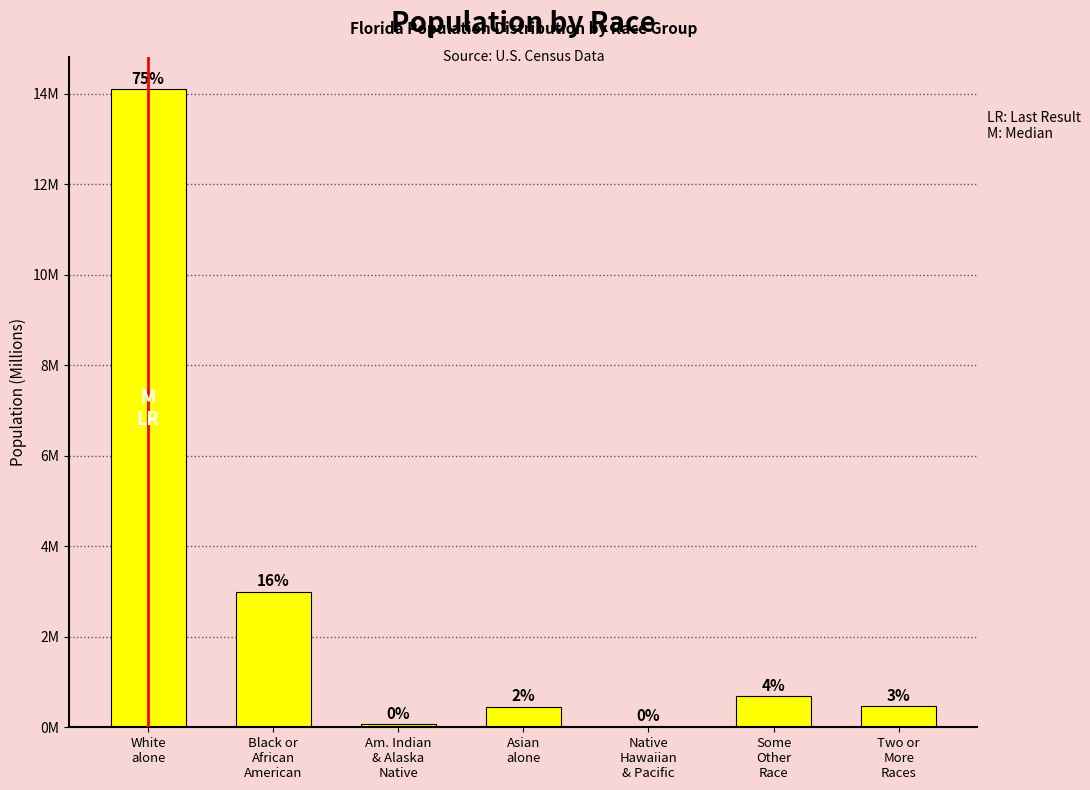

What position from the left is White
alone?

1